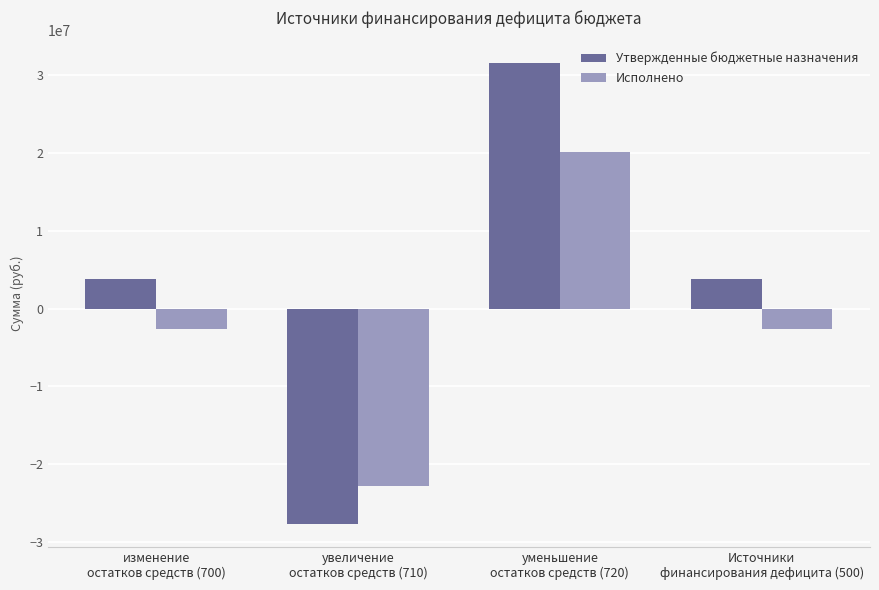

Are the bars horizontal?

No